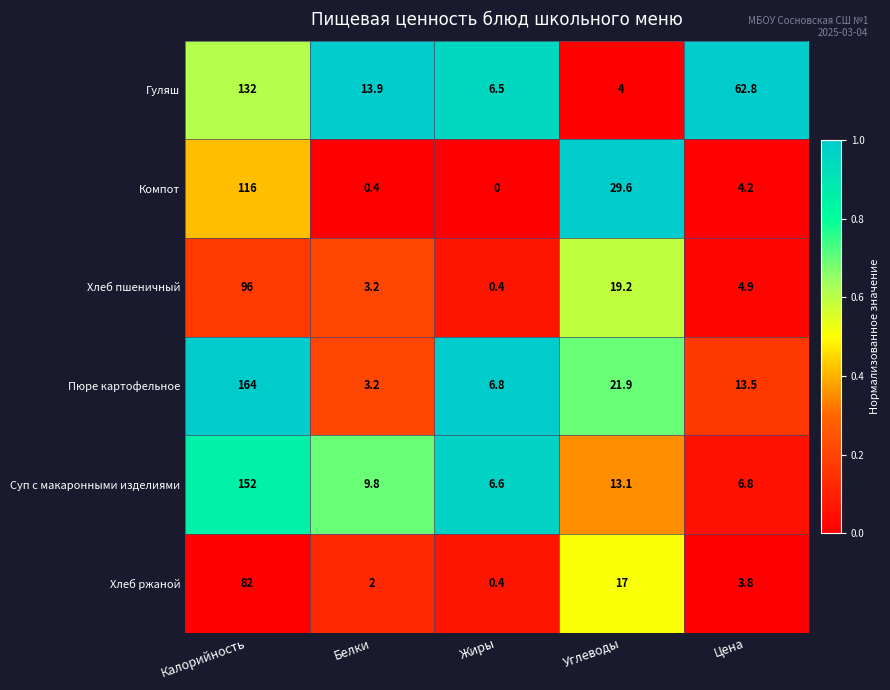

True or false: Хлеб пшеничный has a value of 3.0 at Цена.

False